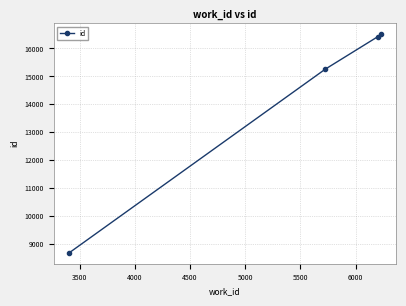

How many data points does each series have?

4